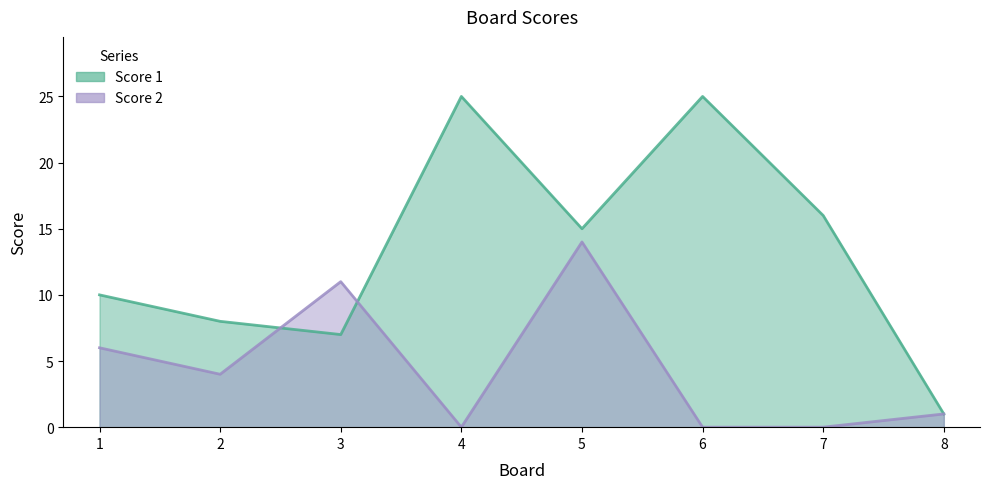

How many interior local peaks does the Score 1 series have?

2